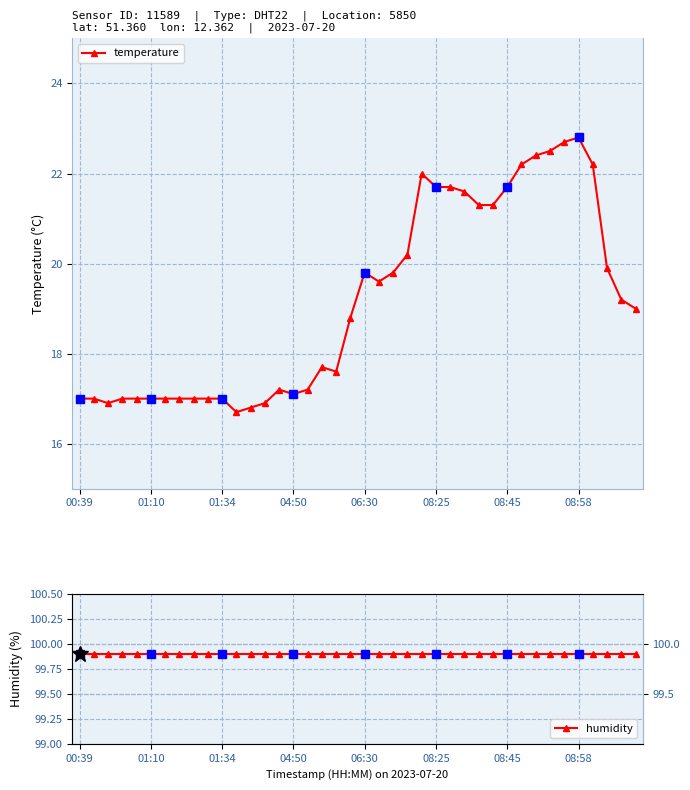

Reading left to right, what are all the values shown in this chart?

temperature: 17.0	17.0	16.9	17.0	17.0	17.0	17.0	17.0	17.0	17.0	17.0	16.7	16.8	16.9	17.2	17.1	17.2	17.7	17.6	18.8	19.8	19.6	19.8	20.2	22.0	21.7	21.7	21.6	21.3	21.3	21.7	22.2	22.4	22.5	22.7	22.8	22.2	19.9	19.2	19.0
humidity: 99.9	99.9	99.9	99.9	99.9	99.9	99.9	99.9	99.9	99.9	99.9	99.9	99.9	99.9	99.9	99.9	99.9	99.9	99.9	99.9	99.9	99.9	99.9	99.9	99.9	99.9	99.9	99.9	99.9	99.9	99.9	99.9	99.9	99.9	99.9	99.9	99.9	99.9	99.9	99.9